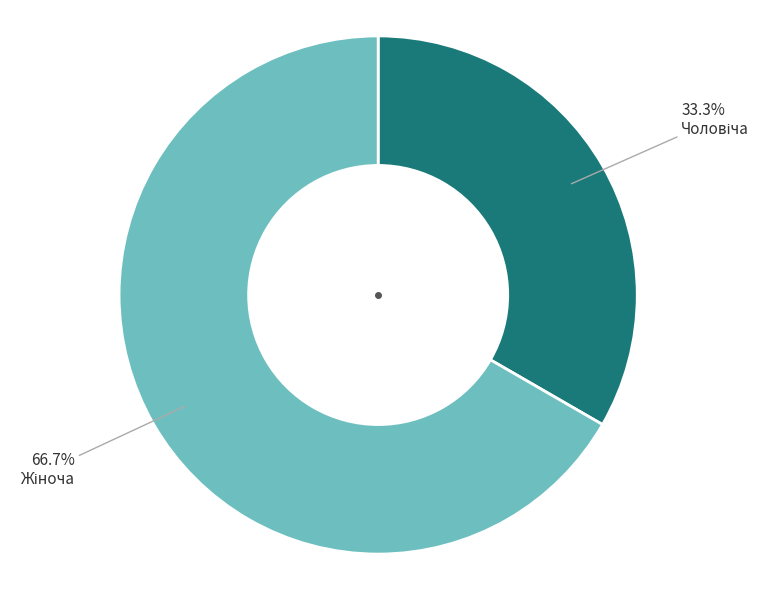

Does any single category account for the majority?

Yes